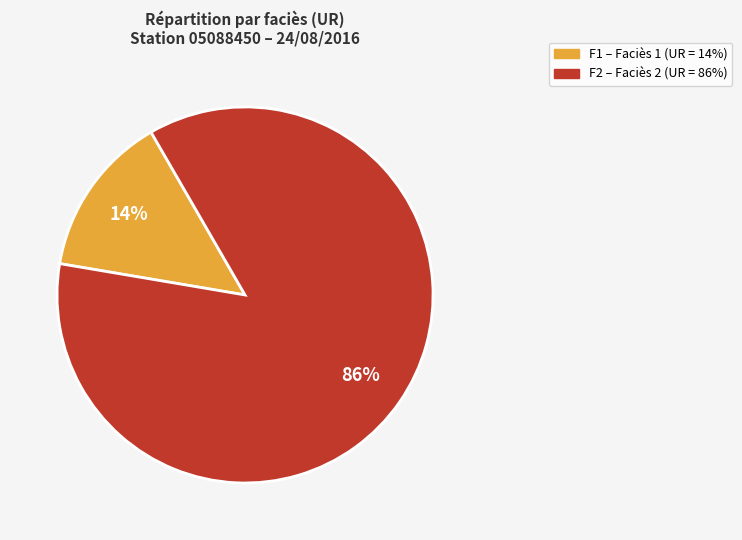

Combined, do F2 and F1 account for over 50%?

Yes